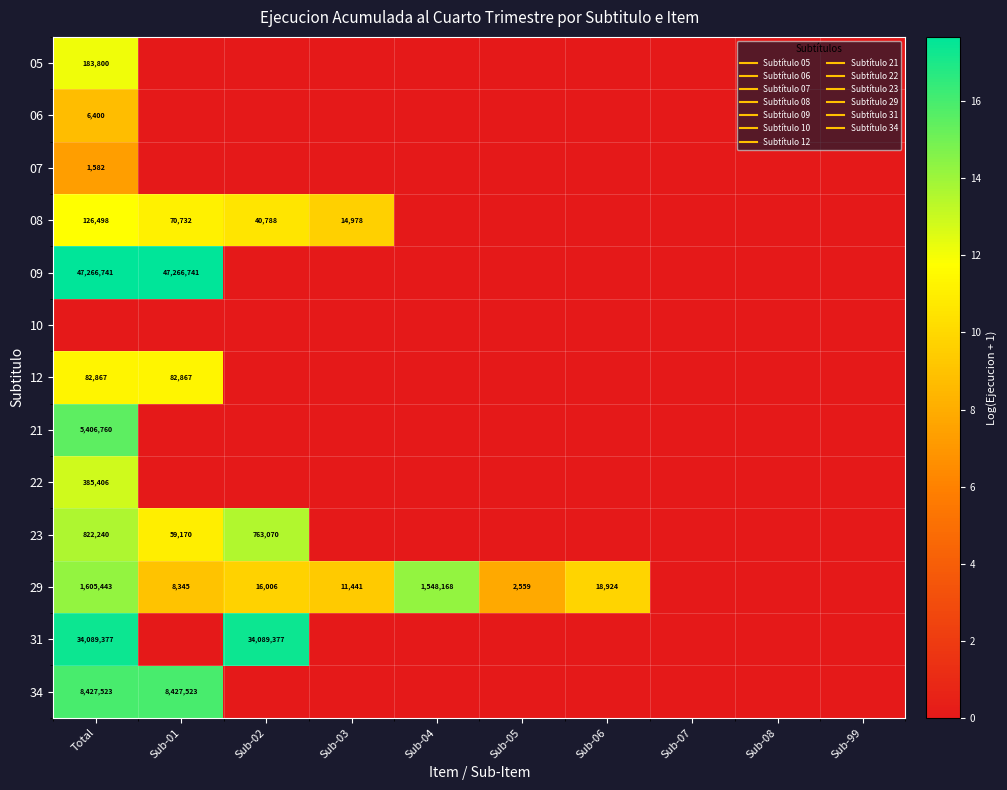

What is the difference between the 29 values at Sub-03 and Sub-08?

9.3